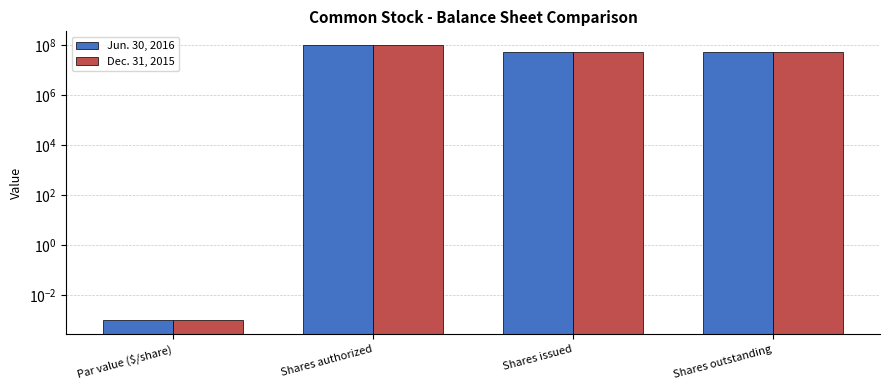

Reading left to right, what are all the values shown in this chart?

Jun. 30, 2016: Par value ($/share)=0.0	Shares authorized=100000000.0	Shares issued=50684095.0	Shares outstanding=50684095.0
Dec. 31, 2015: Par value ($/share)=0.0	Shares authorized=100000000.0	Shares issued=50684095.0	Shares outstanding=50684095.0